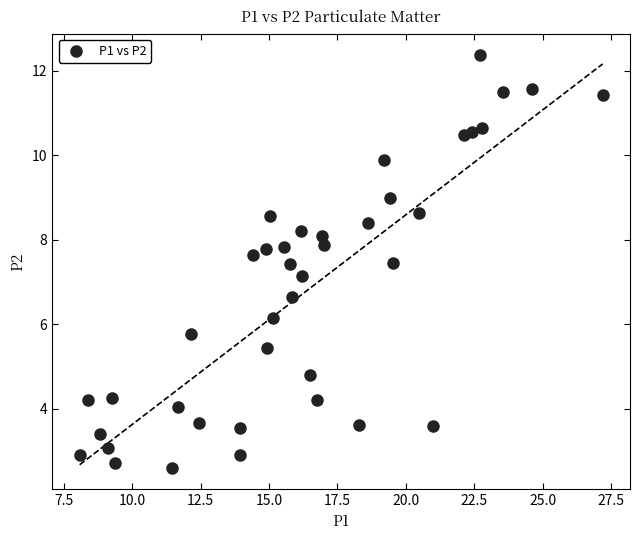

What Y value in the scatter plot is closest to 7?

7.2